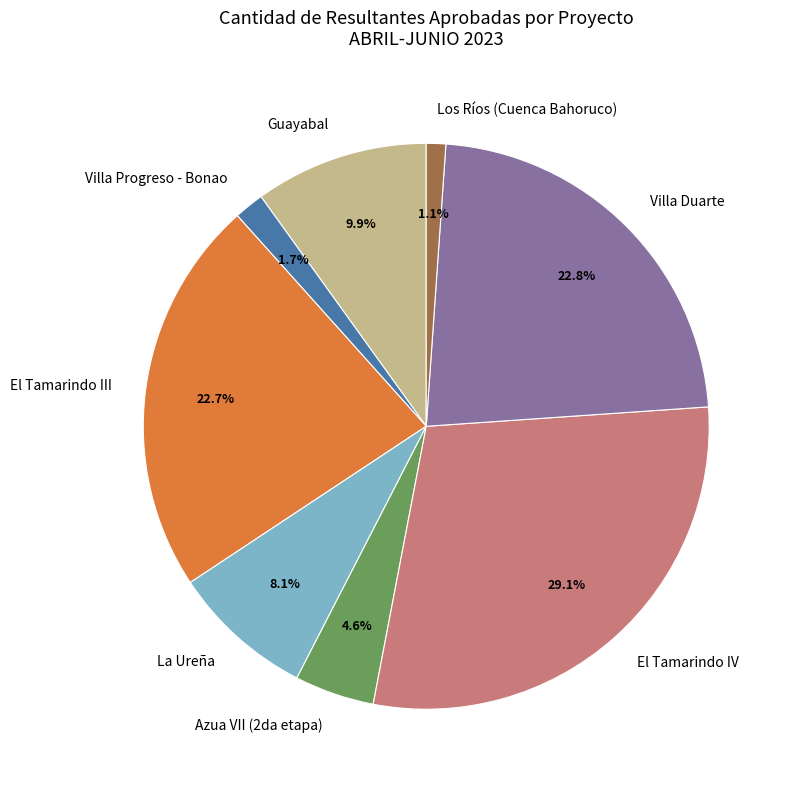

What is the smallest slice in the pie chart?

Los Ríos (Cuenca Bahoruco)